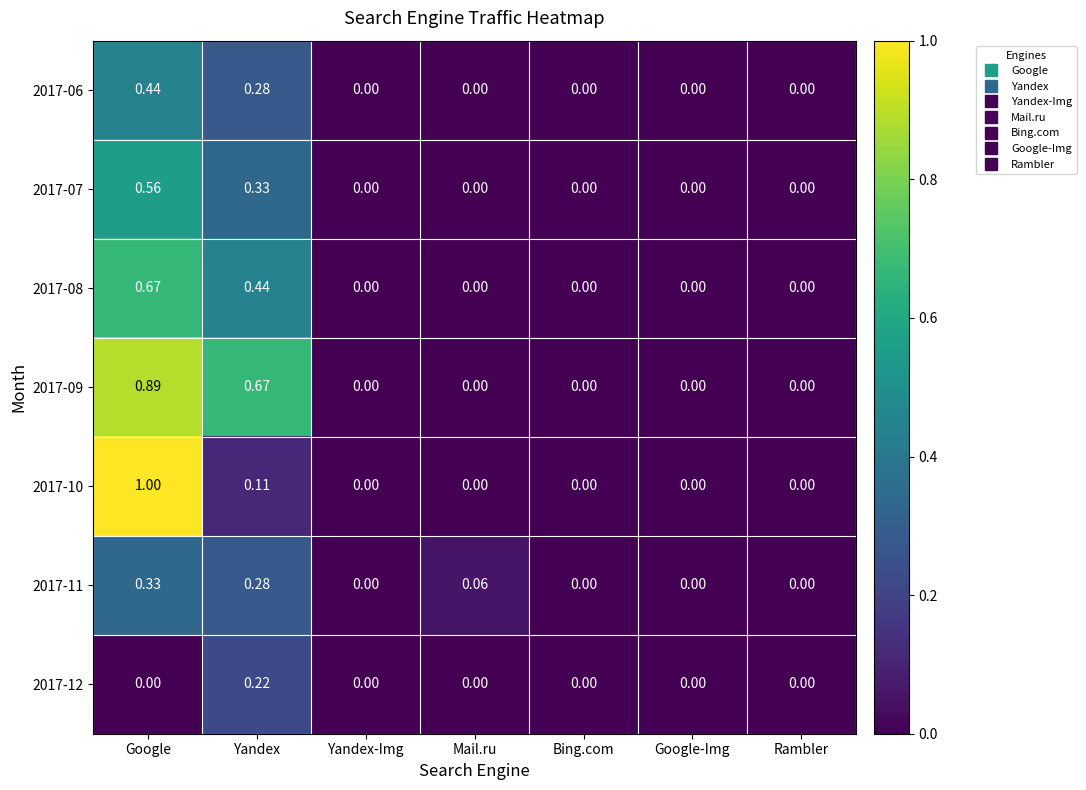

At which category is the sum across all series the highest?

Google